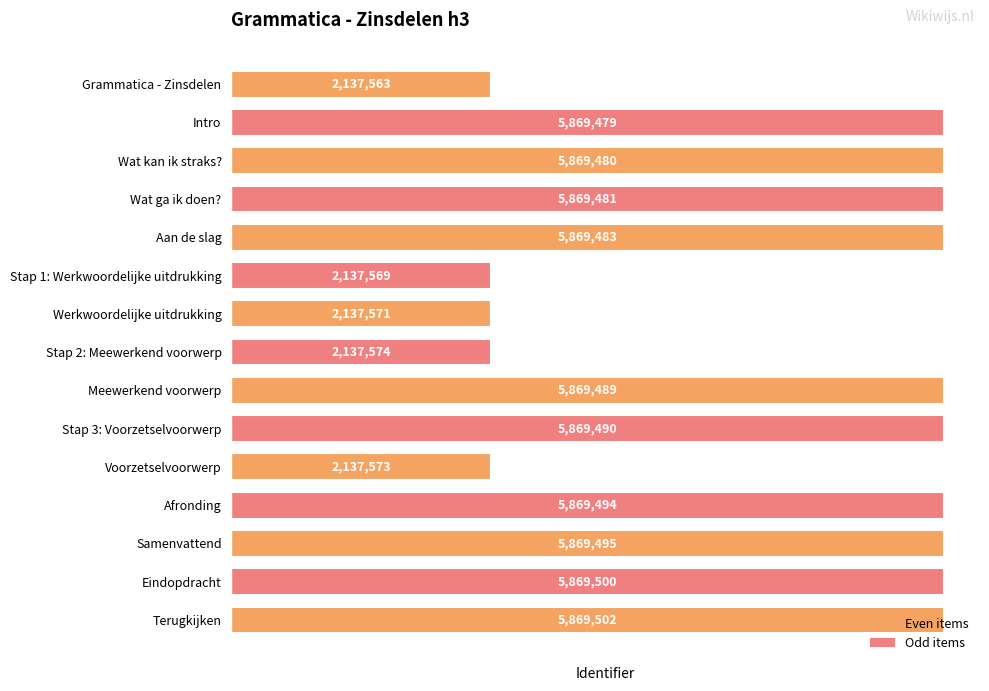

What is the difference between the maximum and second lowest values?

3731933